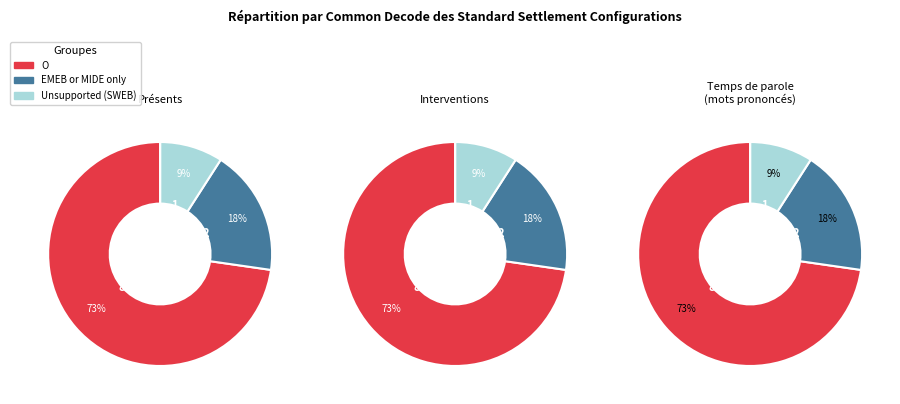

Count the number of slices in the pie.

3